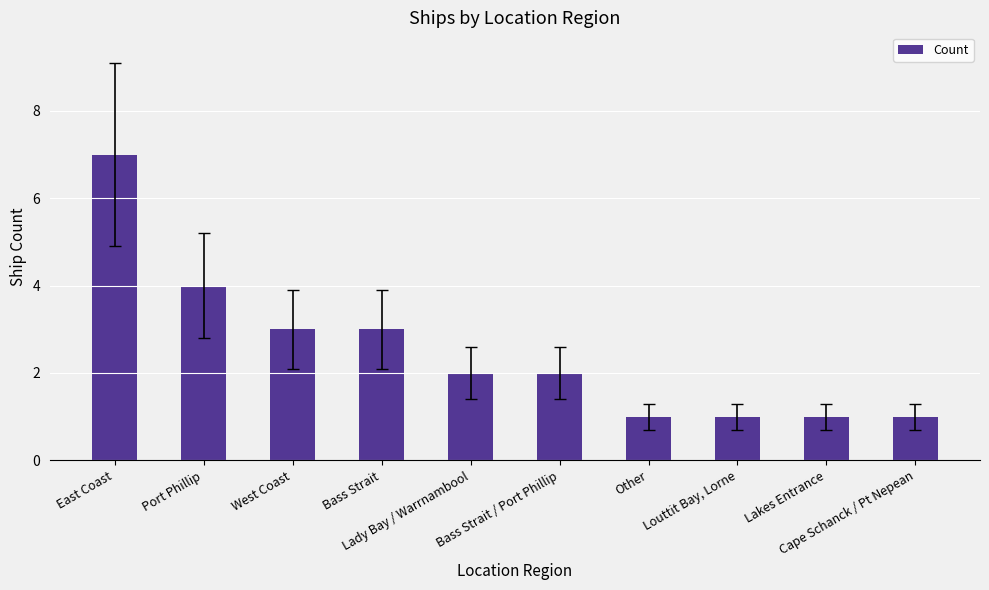

Reading right to left, transcribe all the data shown in this chart.

1	1	1	1	2	2	3	3	4	7